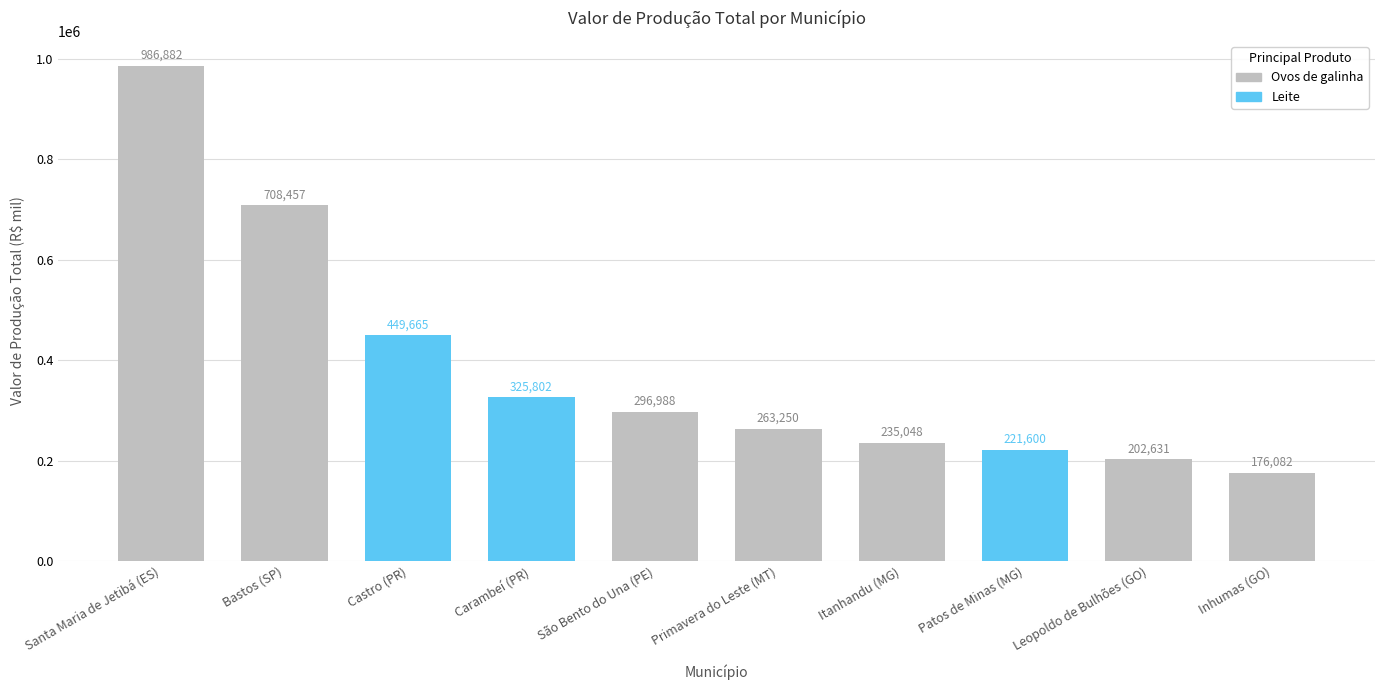

Approximately how many times larger is the value at Inhumas (GO) compared to Itanhandu (MG)?

0.7